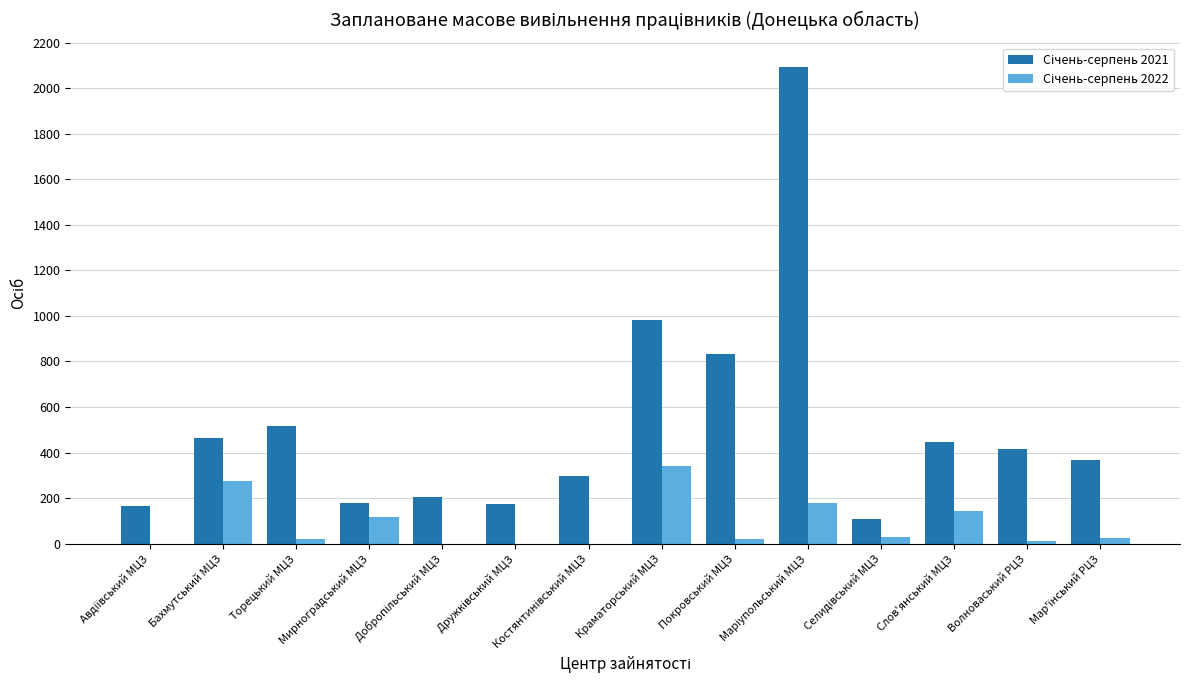

Count the number of categories in the chart.

14